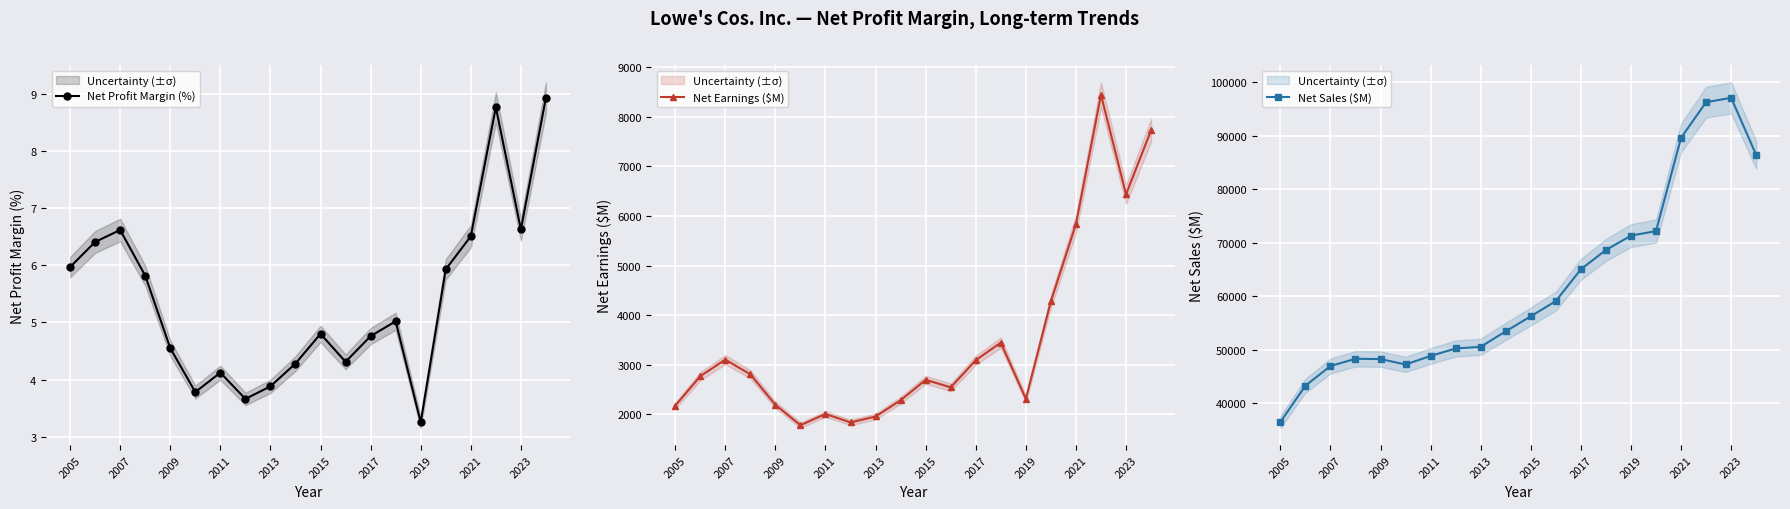

How many interior local valleys does the Net Profit Margin (%) series have?

5